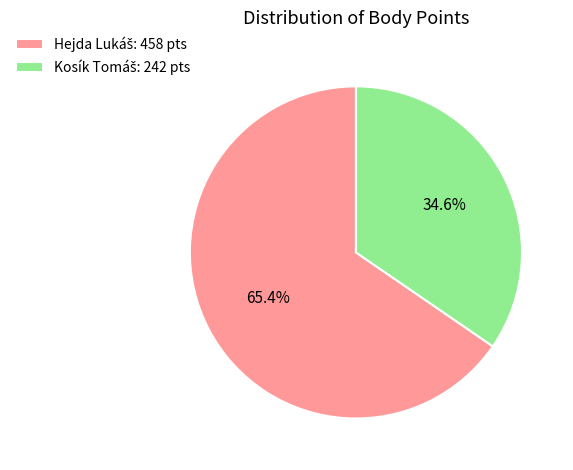

Does any single category account for the majority?

Yes